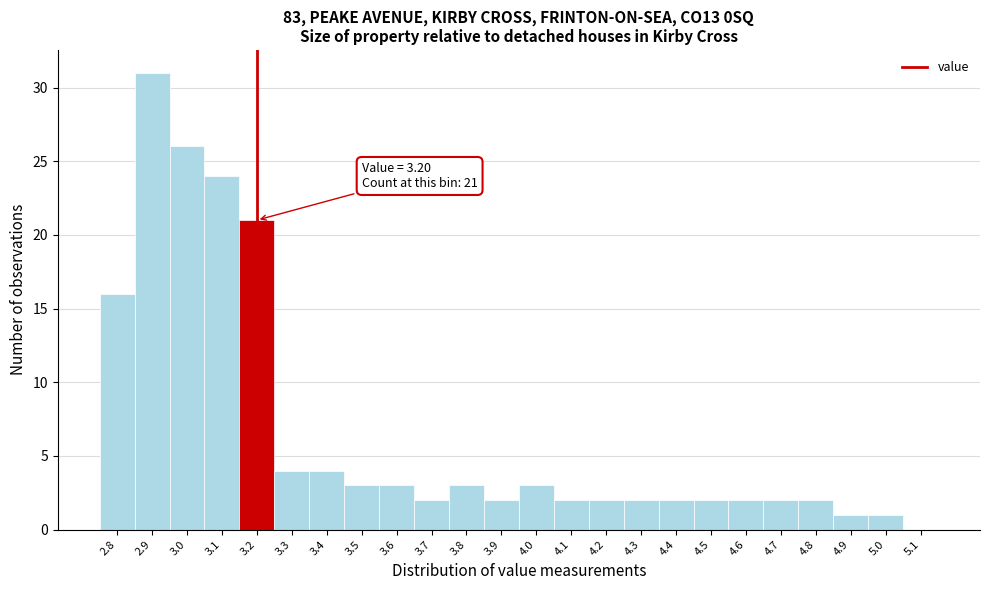

Over which range of the x-axis is the bar tallest?

2.85 to 2.95